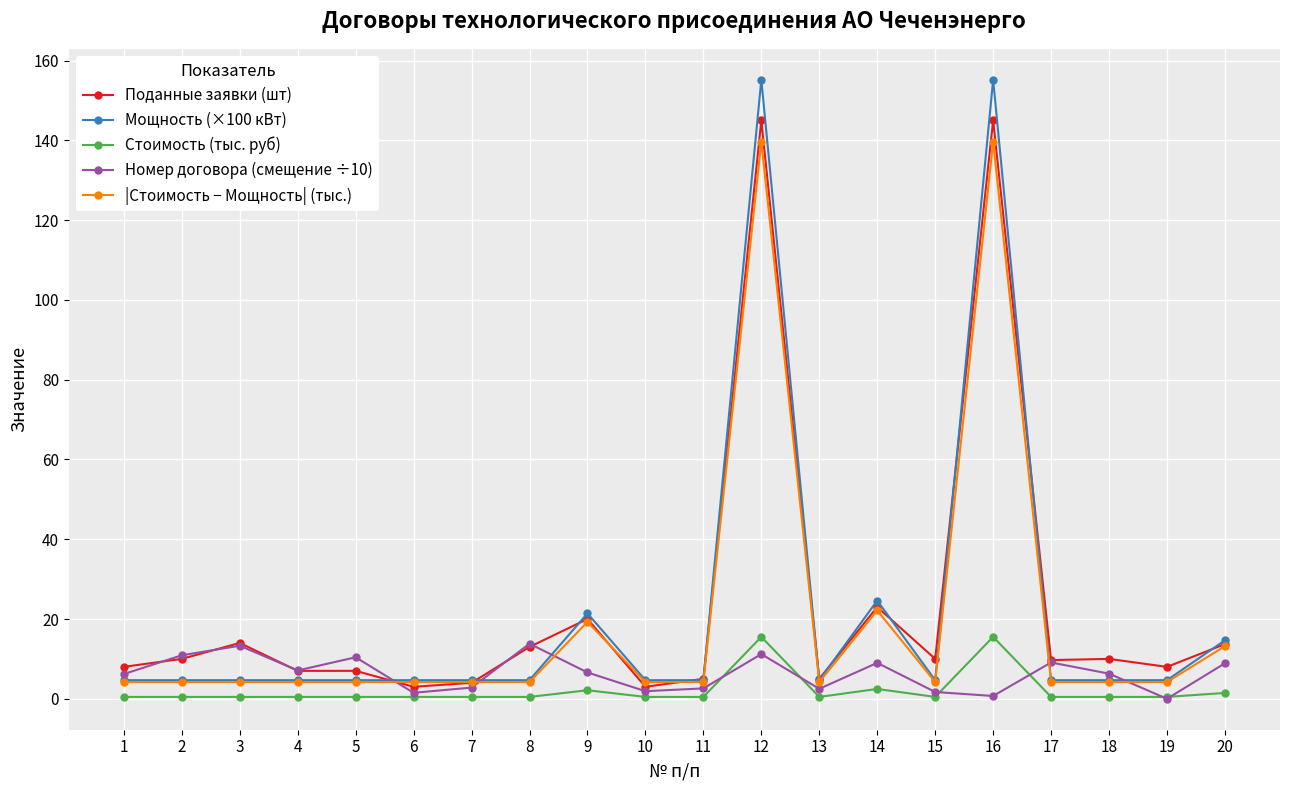

What is the value of the Поданные заявки (шт) point at the 20th from the left?

13.7